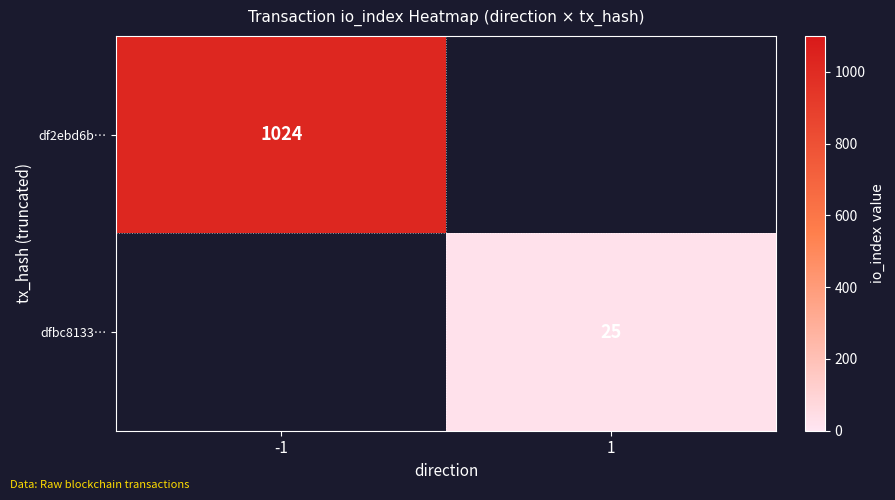

At which category is the sum across all series the highest?

-1